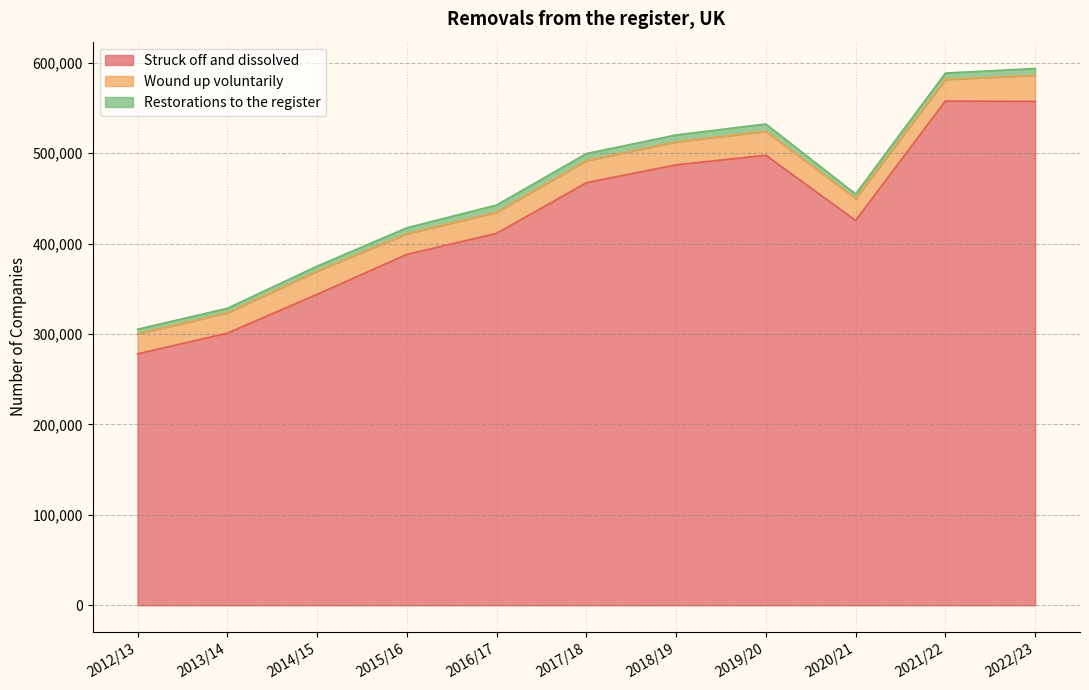

Where is Struck off and dissolved nearest to the value 417845?

2016/17